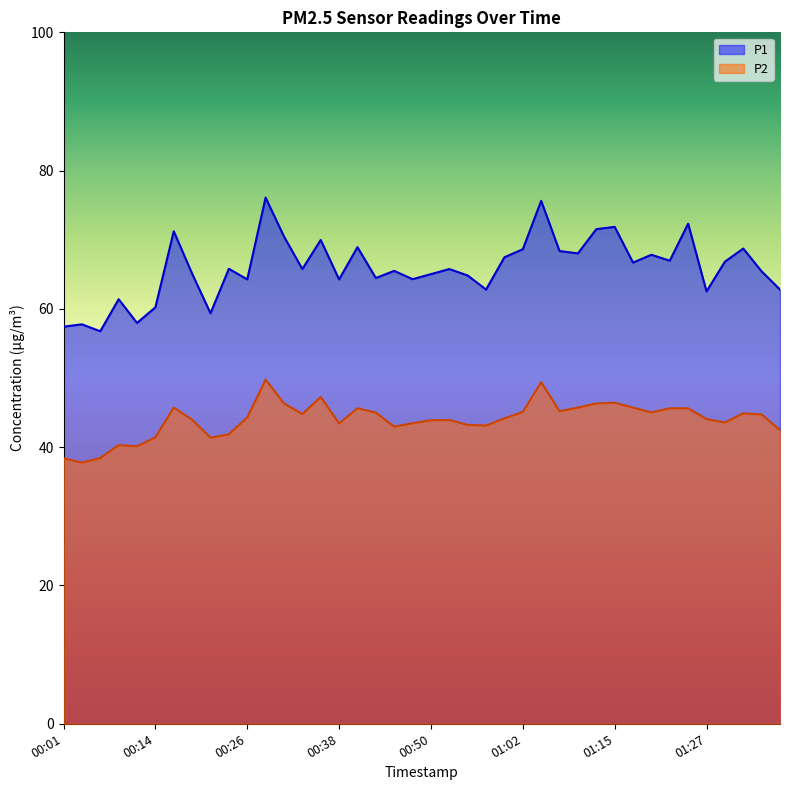

Does the chart display data point markers on the line(s)?

No